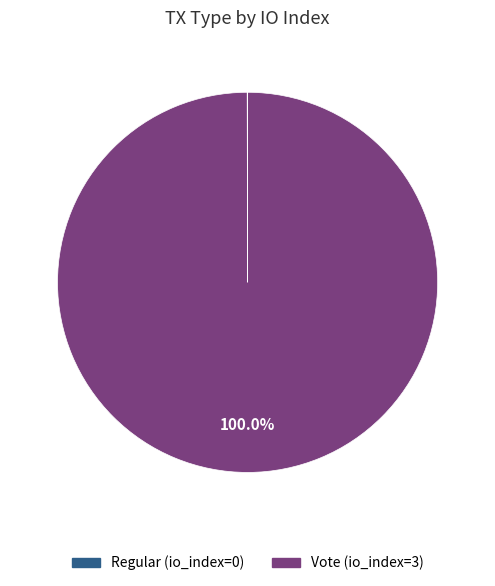

To the nearest percent, what percentage of the pie is Vote?

100%